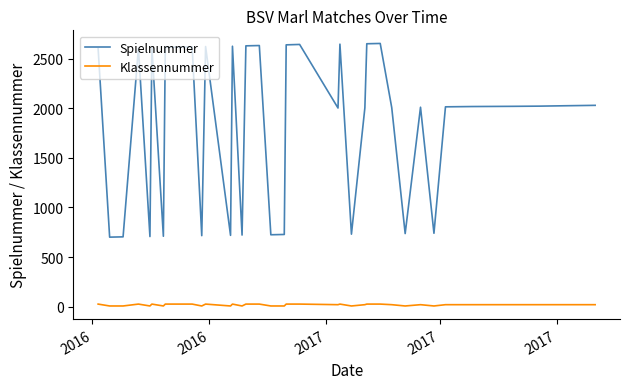

What is the minimum value for Klassennummer?

7